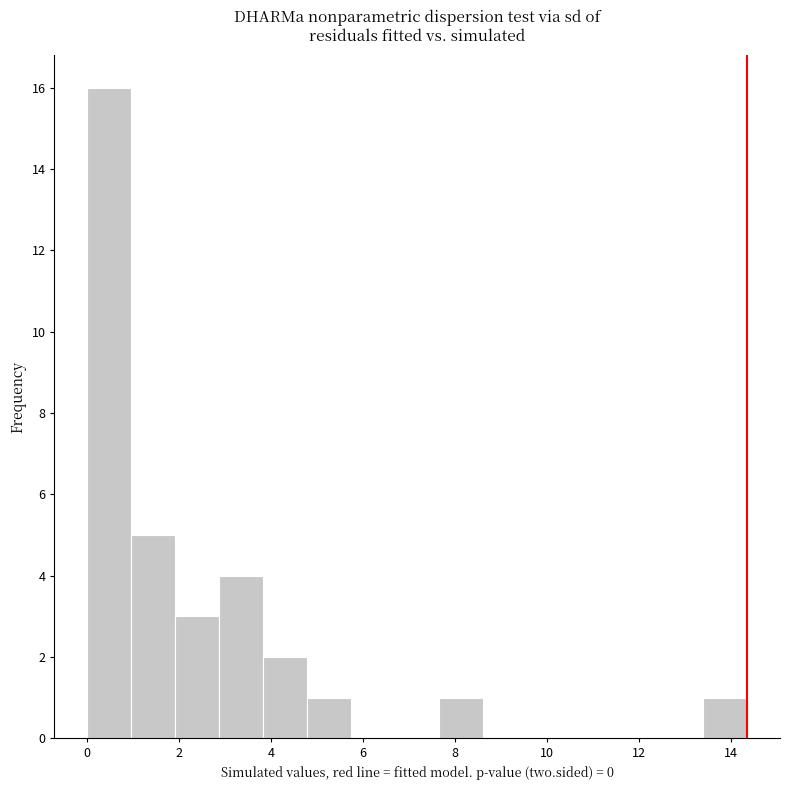

Reading left to right, transcribe this chart: for each bar, give the range it covers on the x-axis and its height. Neither the bar edges nor the heights are printed on the chart, so give them approximately, as read against the axes.

0.0 to 1.0: 16
1.0 to 2.0: 5
2.0 to 2.8: 3
2.8 to 3.8: 4
3.8 to 4.8: 2
4.8 to 5.8: 1
5.8 to 6.8: 0
6.8 to 7.6: 0
7.6 to 8.6: 1
8.6 to 9.6: 0
9.6 to 10.6: 0
10.6 to 11.4: 0
11.4 to 12.4: 0
12.4 to 13.4: 0
13.4 to 14.4: 1